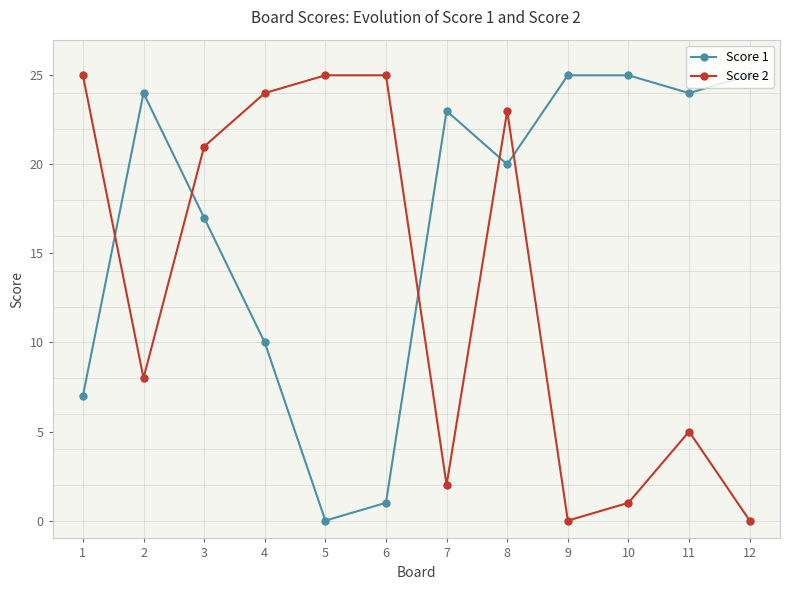

What is the maximum value shown in the chart?

25